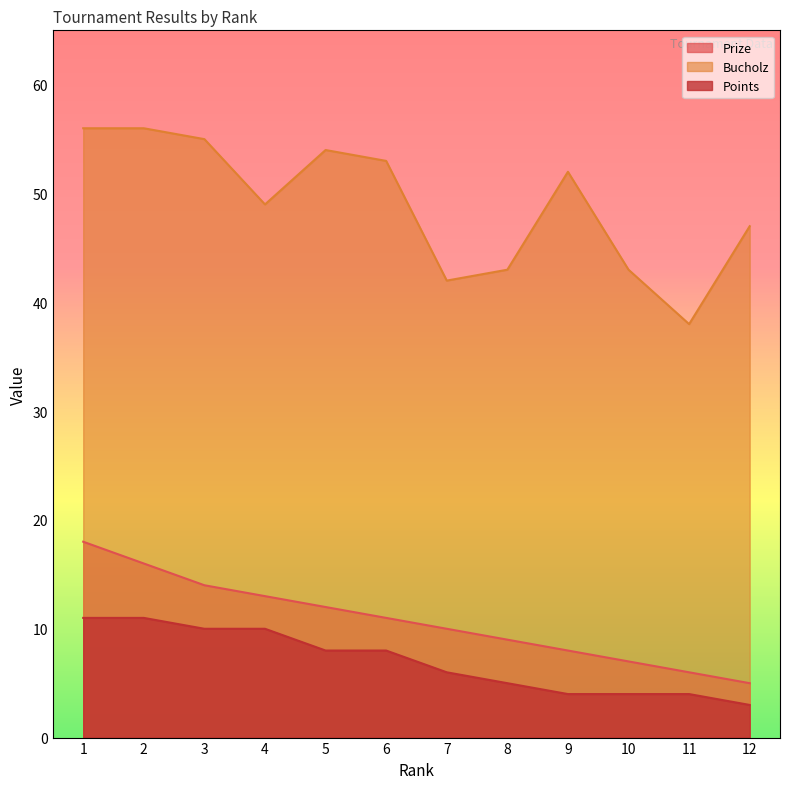

At how many categories does at least one series exceed 9?

12